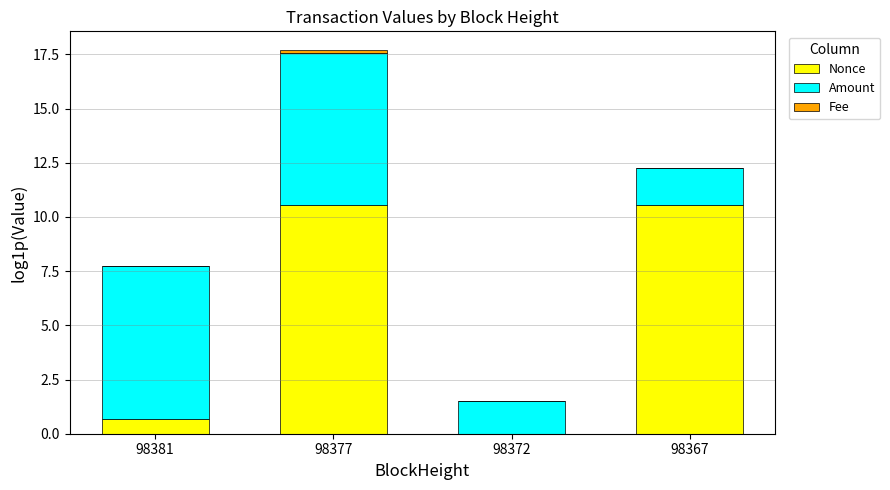

At which category is the sum across all series the highest?

98377